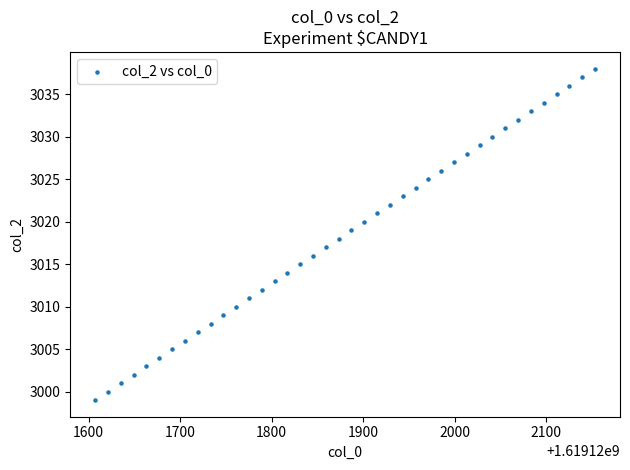

What is the range of Y values (max minus min)?

39